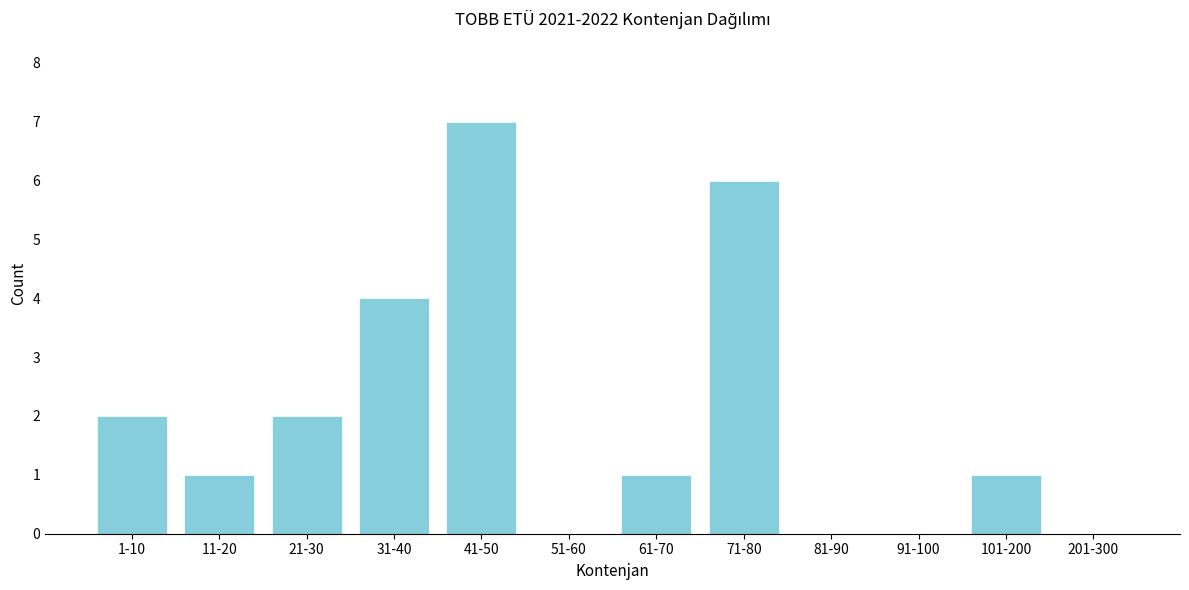

Reading left to right, list all the values displayed in this chart.

1-10=2	11-20=1	21-30=2	31-40=4	41-50=7	51-60=0	61-70=1	71-80=6	81-90=0	91-100=0	101-200=1	201-300=0